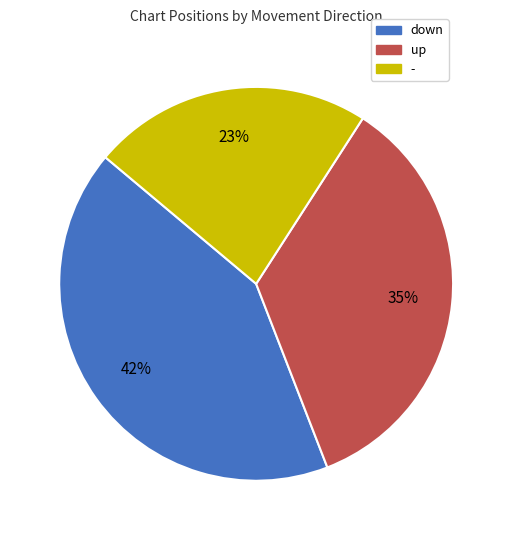

The down slice represents 42% of the pie. True or false?

True